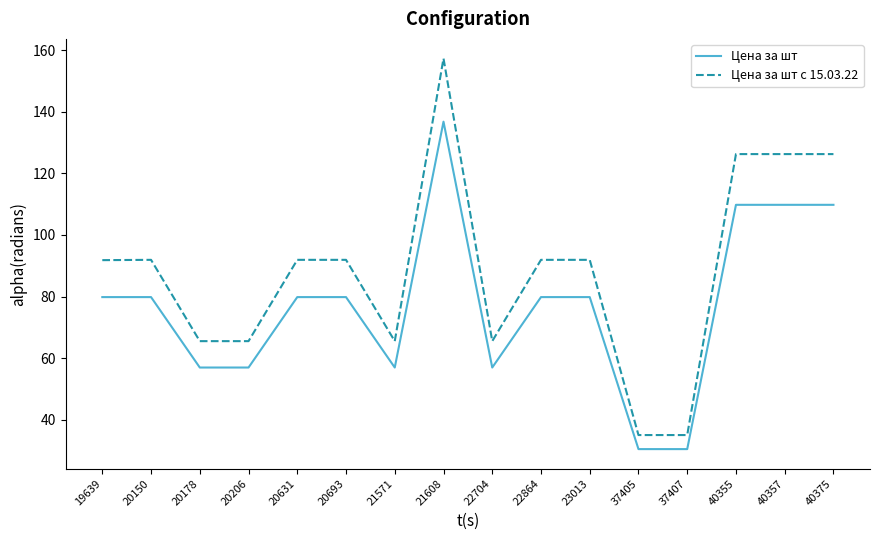

Which category has the highest value across all series?

21608